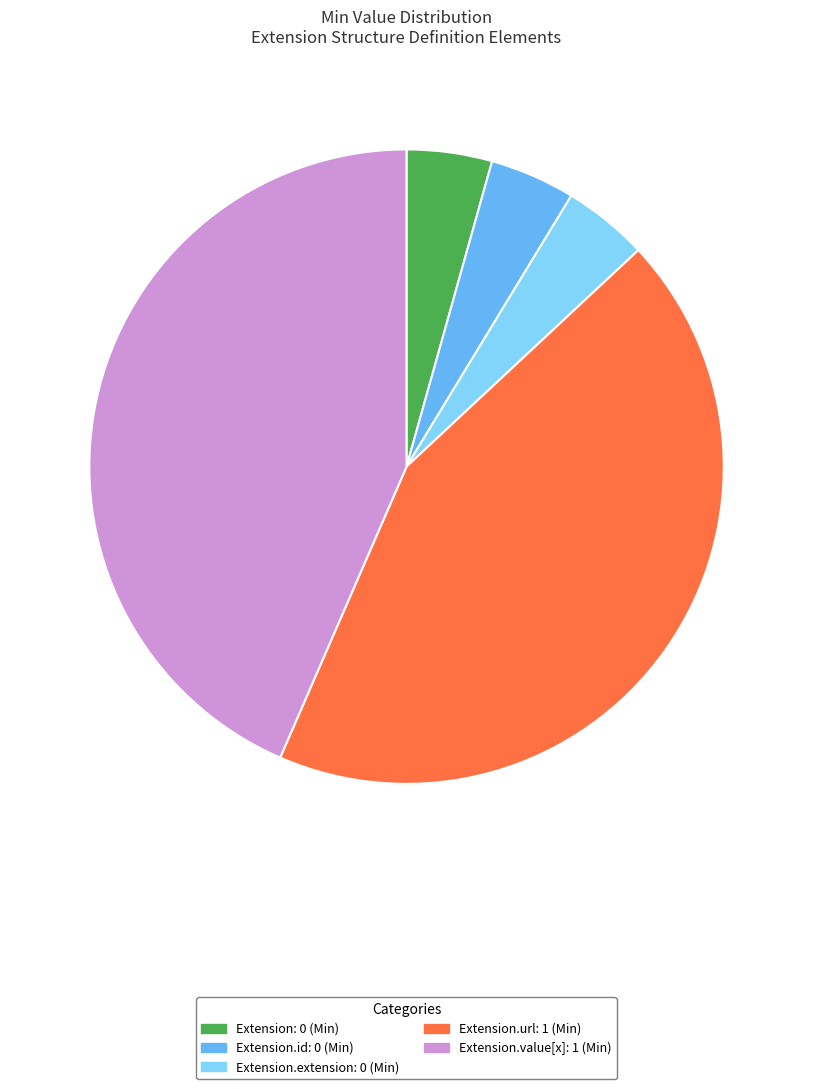

Is there any slice that represents more than half of the pie?

No